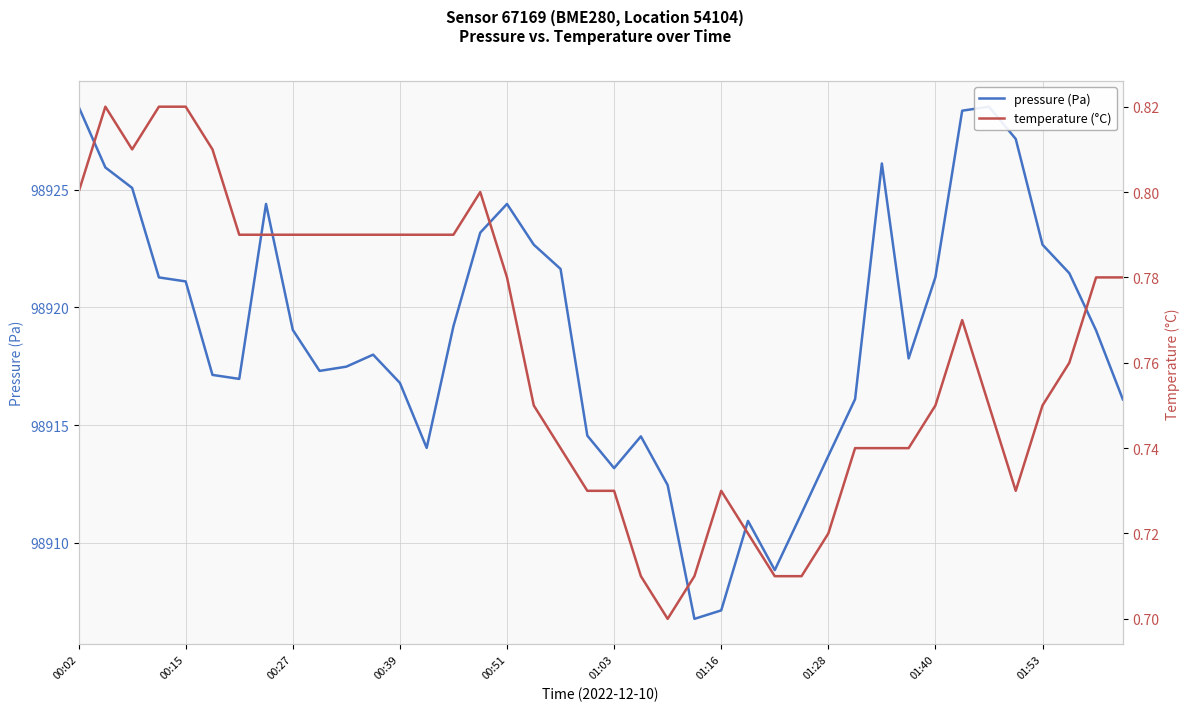

At 01:16, list the series in order from largest to smallest.

pressure (Pa), temperature (°C)